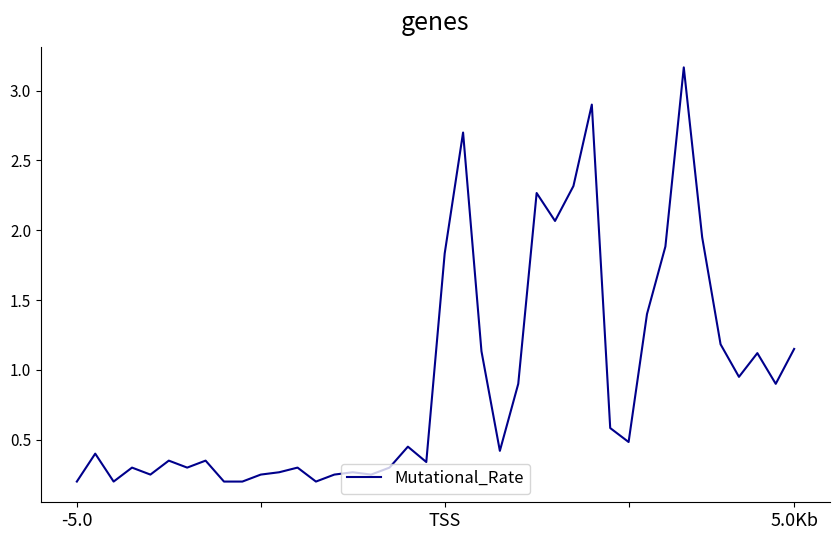

Count the number of data series in this chart.

1